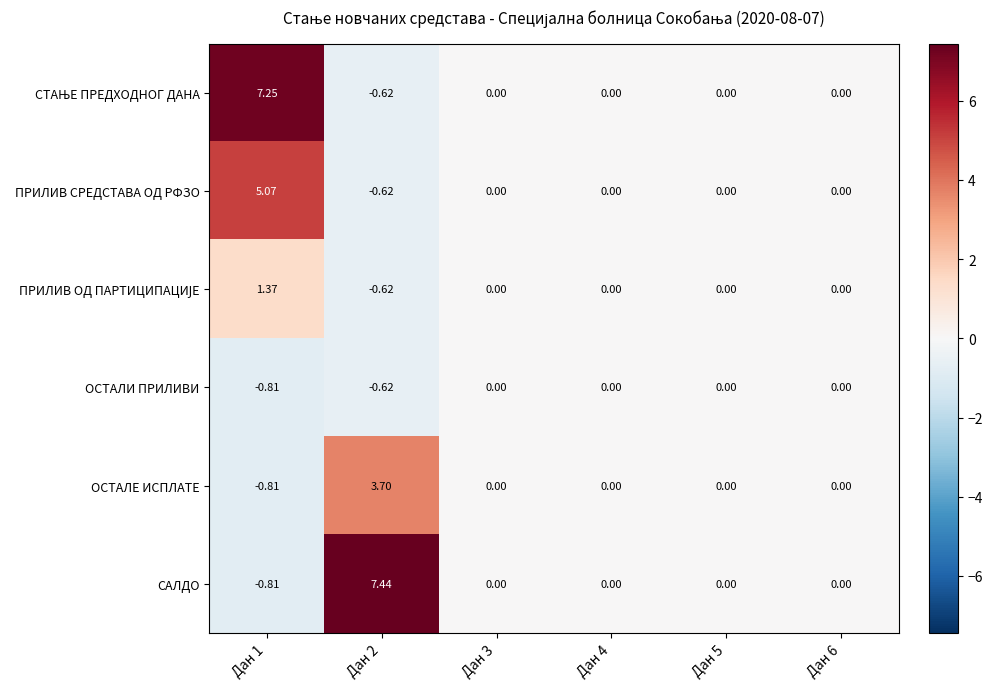

Is the value of ОСТАЛИ ПРИЛИВИ at Дан 3 greater than the value of САЛДО at Дан 1?

Yes